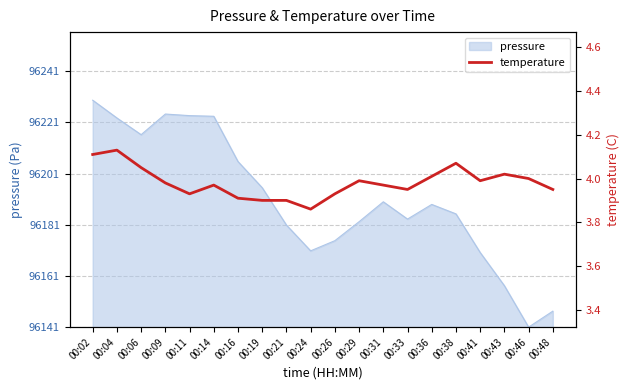

The chart shows a value of 1.0 at 00:43. True or false?

False